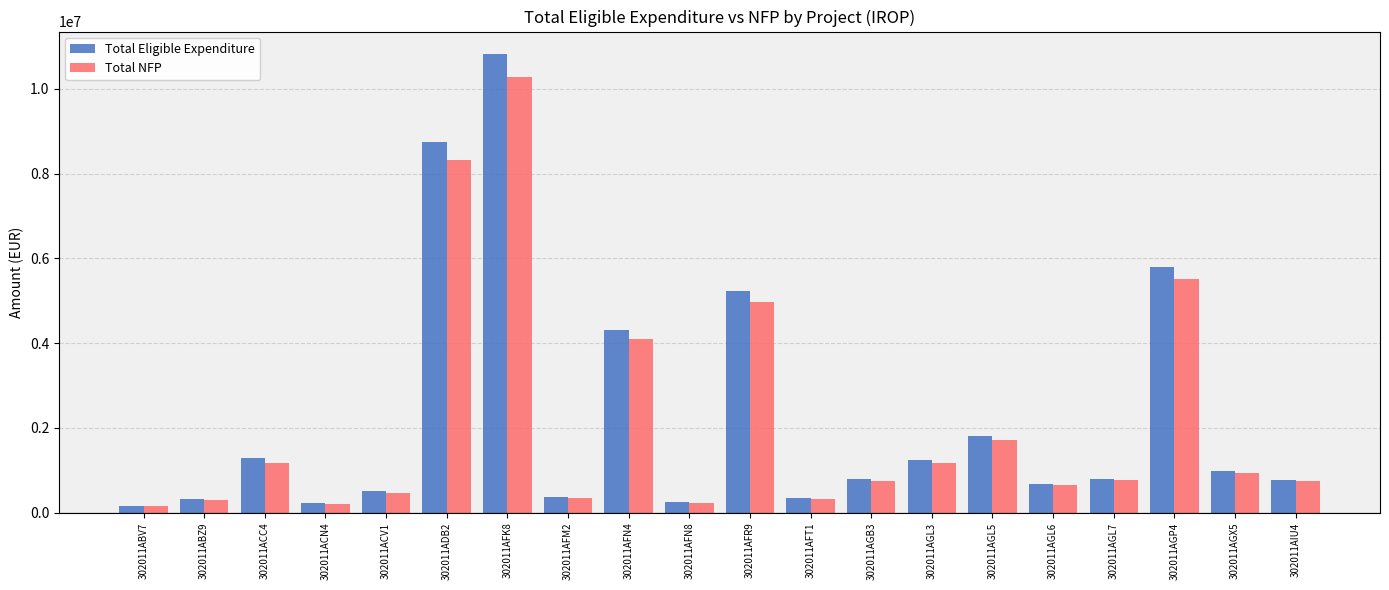

What is the maximum value for Total NFP?

10267927.8